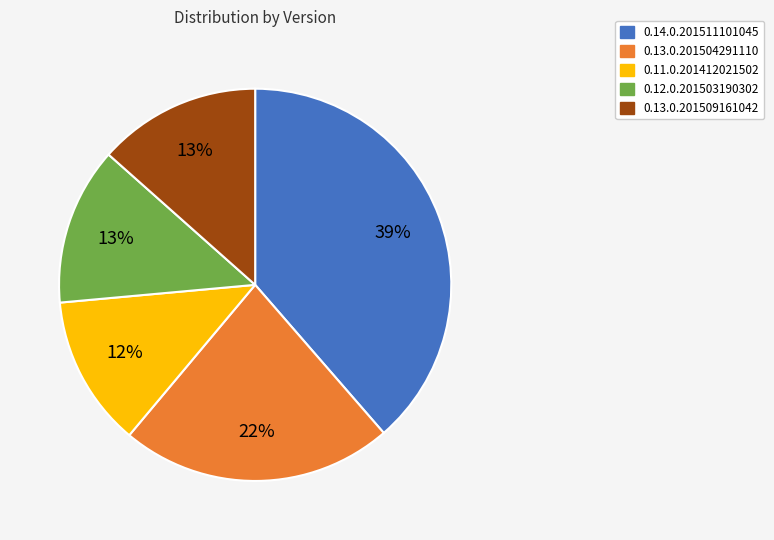

What percentage is the 0.12.0.201503190302 slice, to the nearest percent?

13%